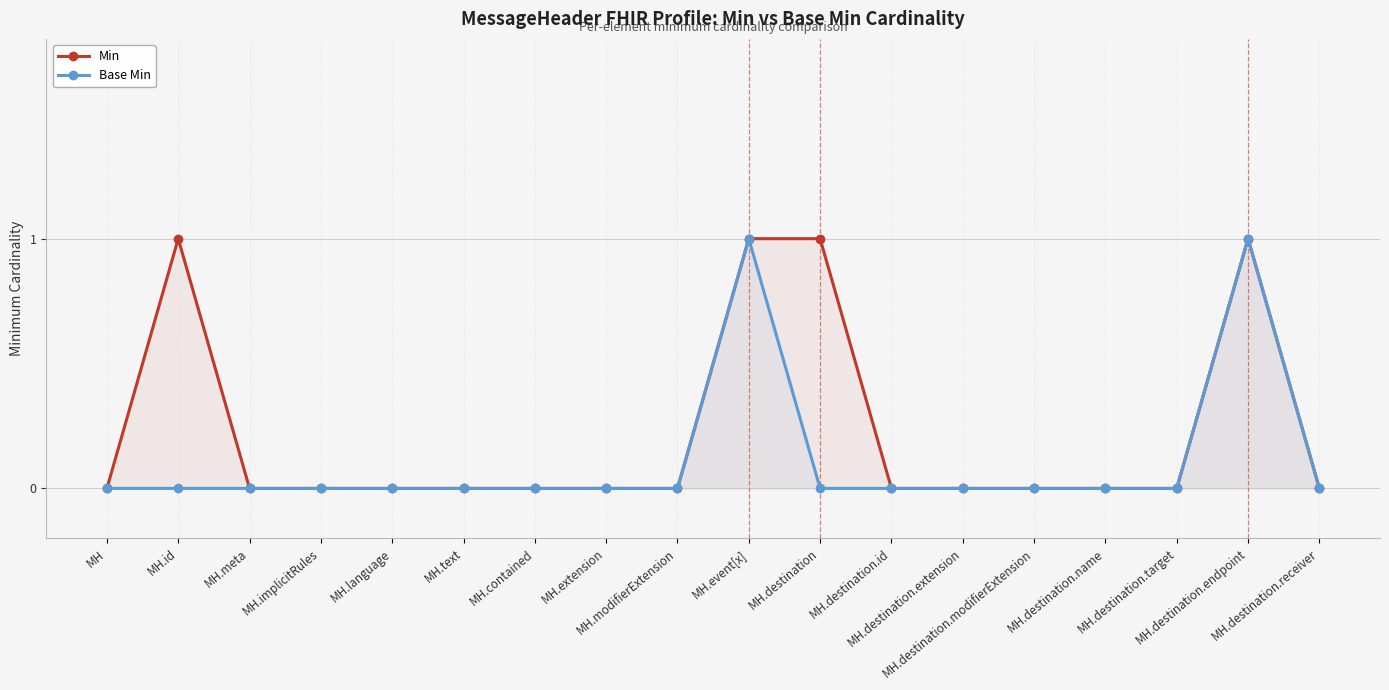

Count the Base Min values in the range 0 to 1.

18